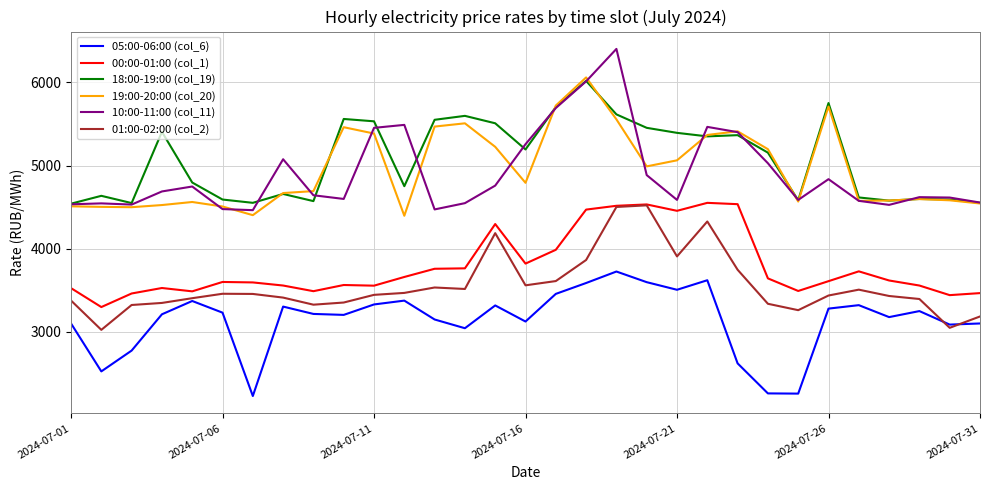

What is the minimum value for 00:00-01:00 (col_1)?

3299.4